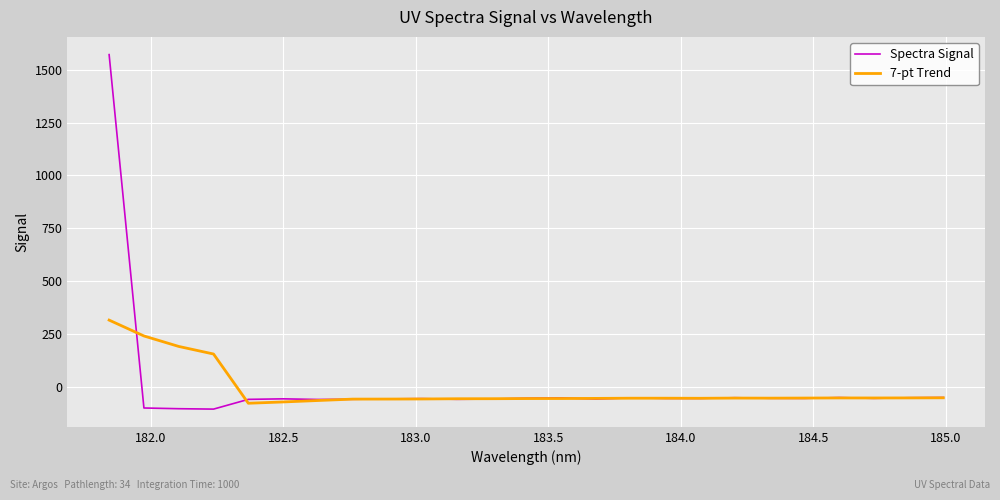

Rank the series by their maximum value, from highest to lowest.

Spectra Signal, 7-pt Trend